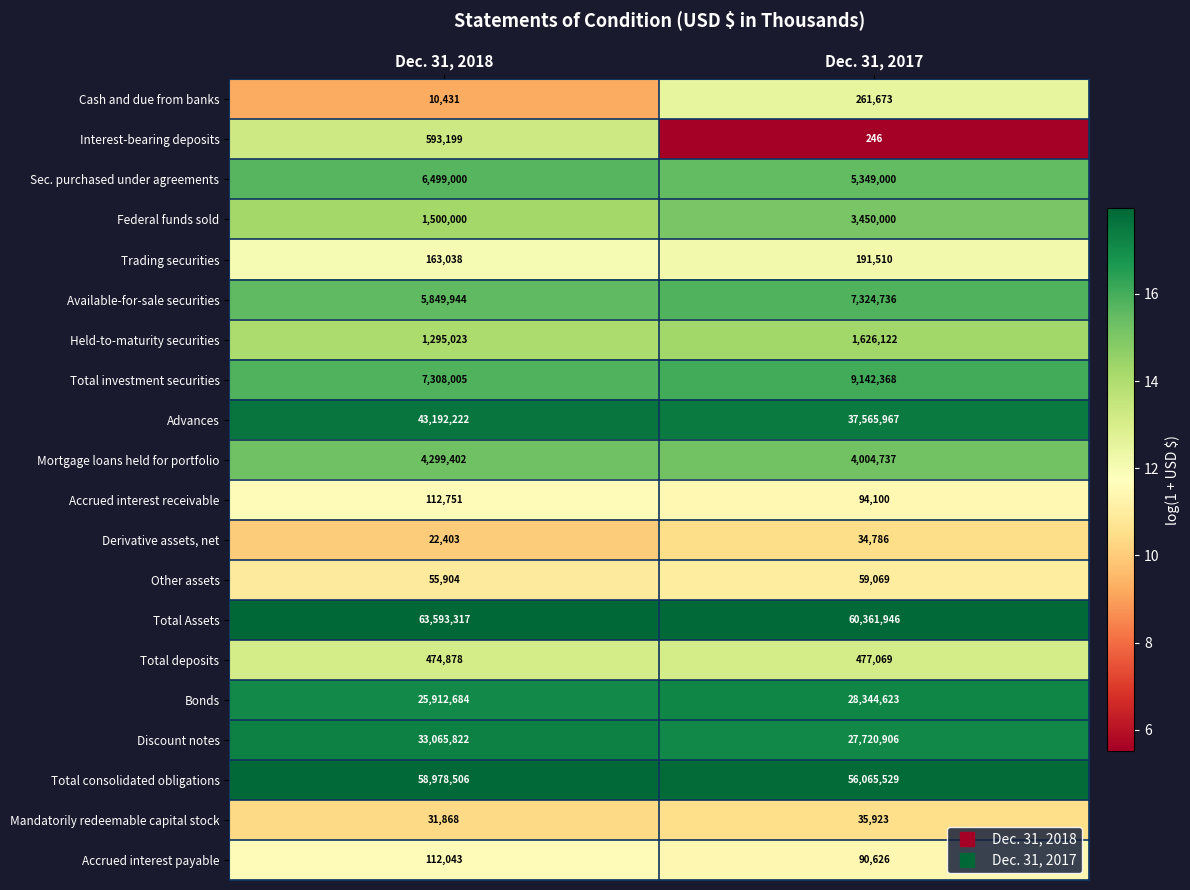

At which label does Accrued interest receivable reach its minimum?

Dec. 31, 2017